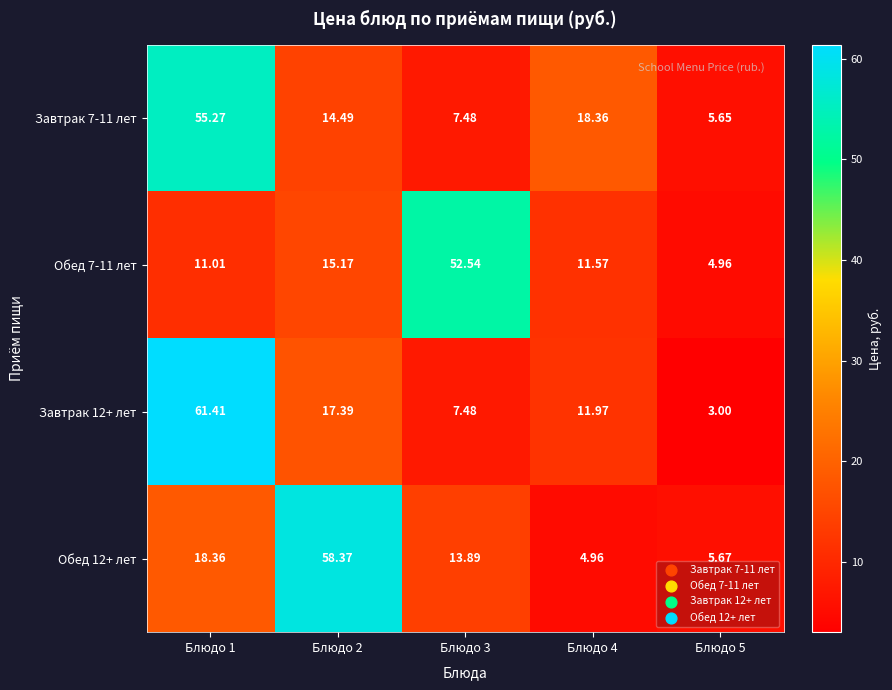

Is the value of Завтрак 7-11 лет at Блюдо 1 greater than the value of Обед 7-11 лет at Блюдо 3?

Yes